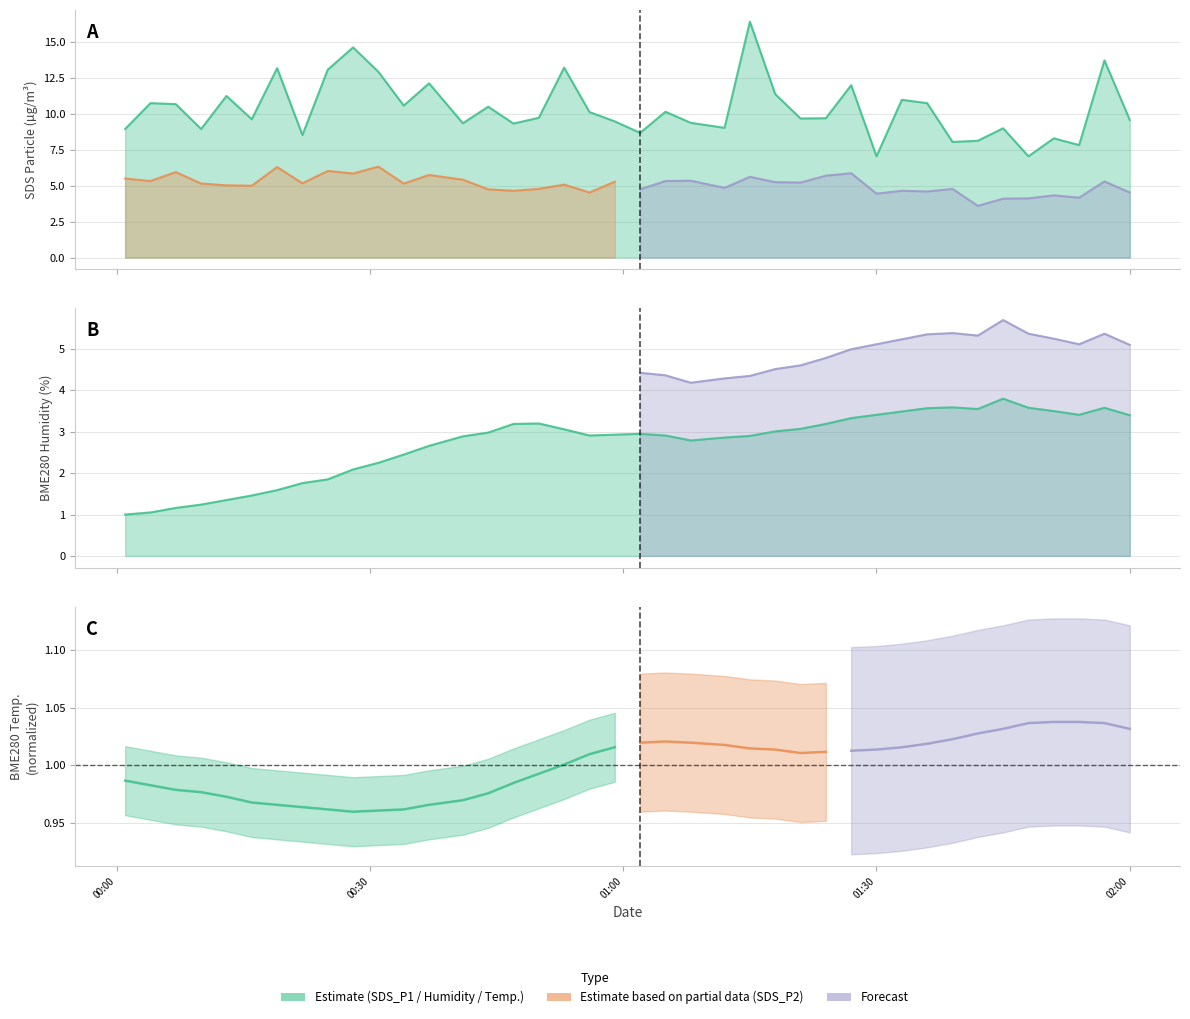

Is the value of SDS_P1 at 2021/05/17 02:00 greater than the value of BME280_humidity at 2021/05/17 01:39?

Yes